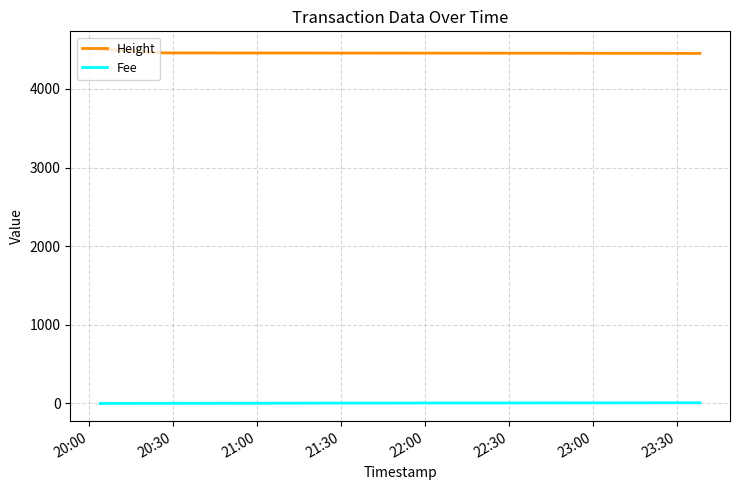

What is the highest value of the Height series?

4507.0